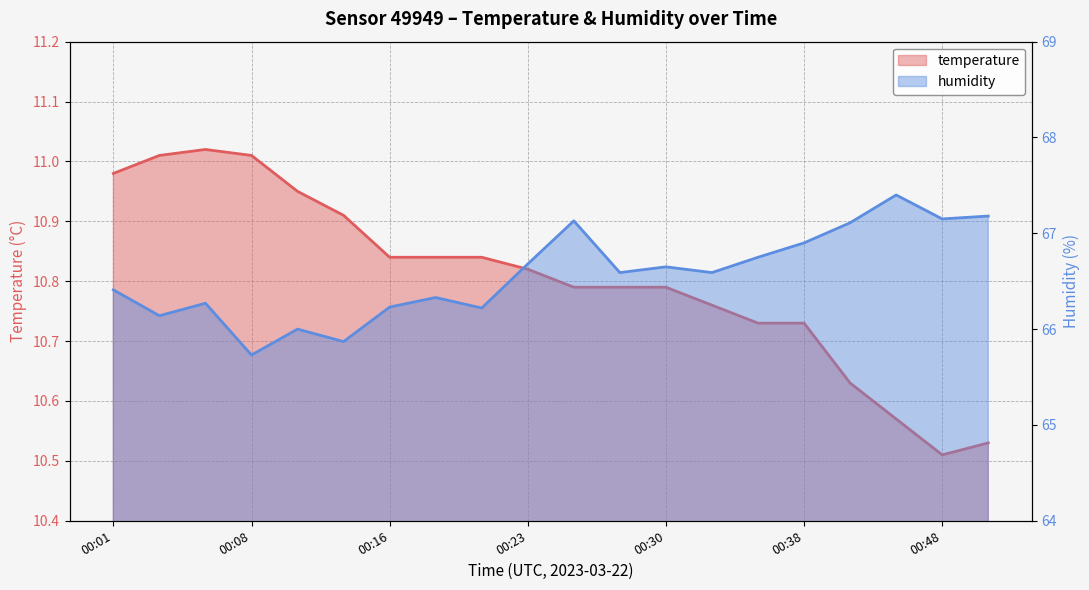

Rank the series by their maximum value, from highest to lowest.

humidity, temperature